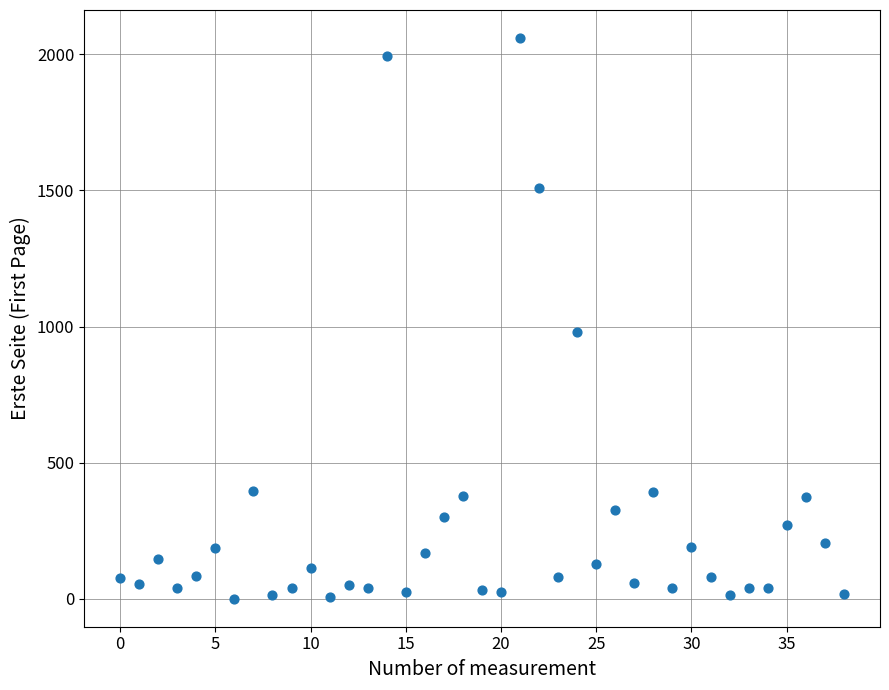

What Y value in the scatter plot is closest to 1030?

981